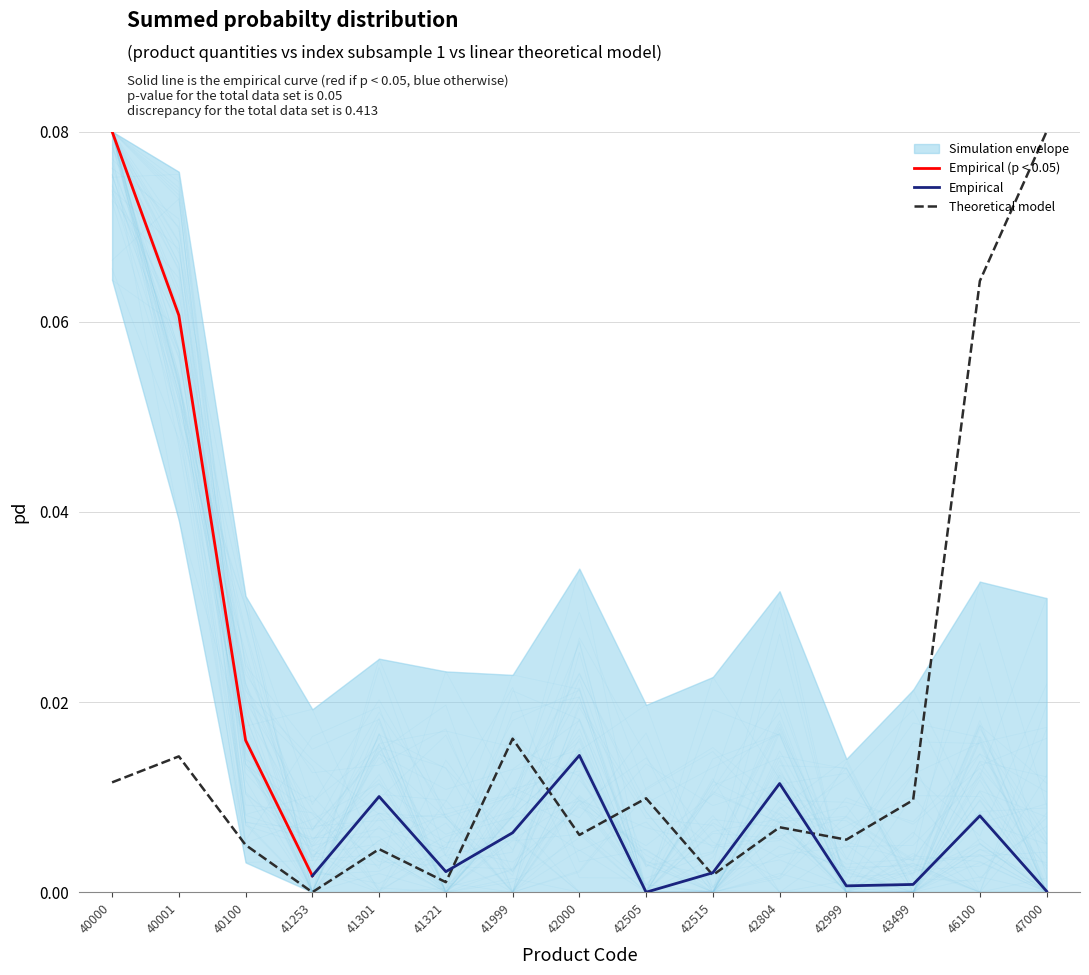

True or false: Unit Price has more than 2 interior local peaks.

True